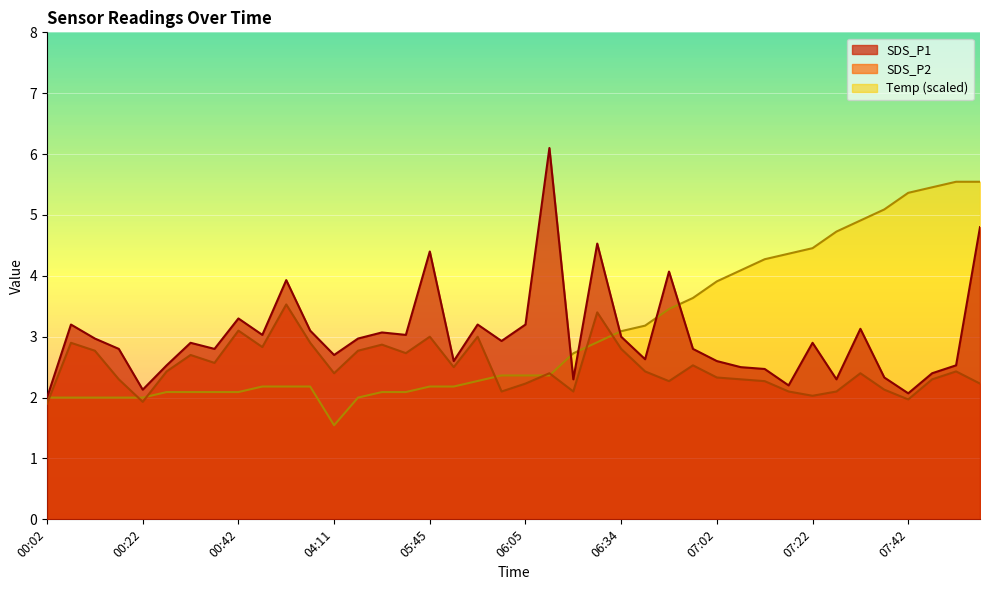

What is the label of the 5th point from the left?

00:22